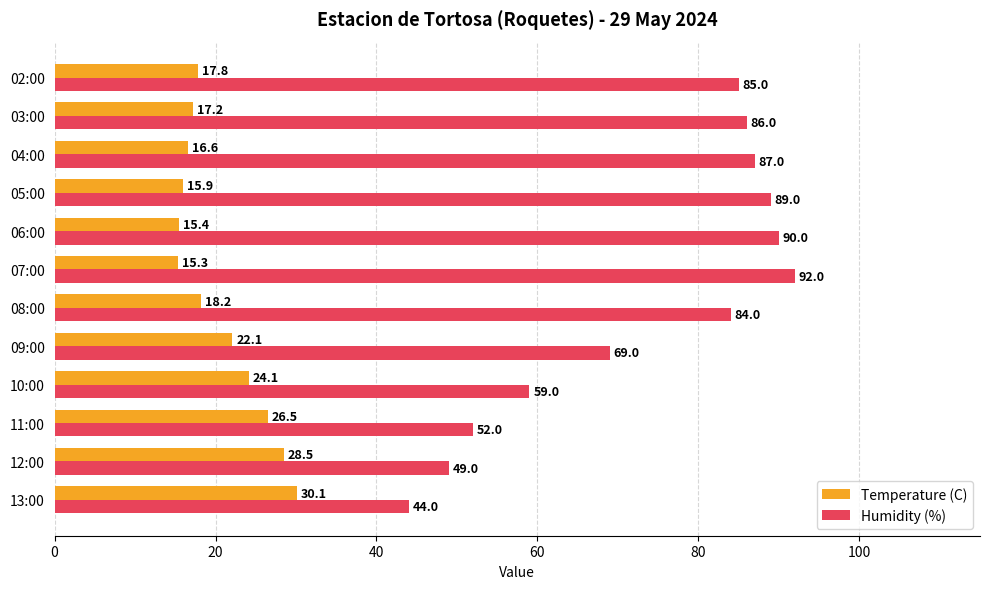

What is the sum of the Humidity (%) values at 08:00 and 02:00?

169.0